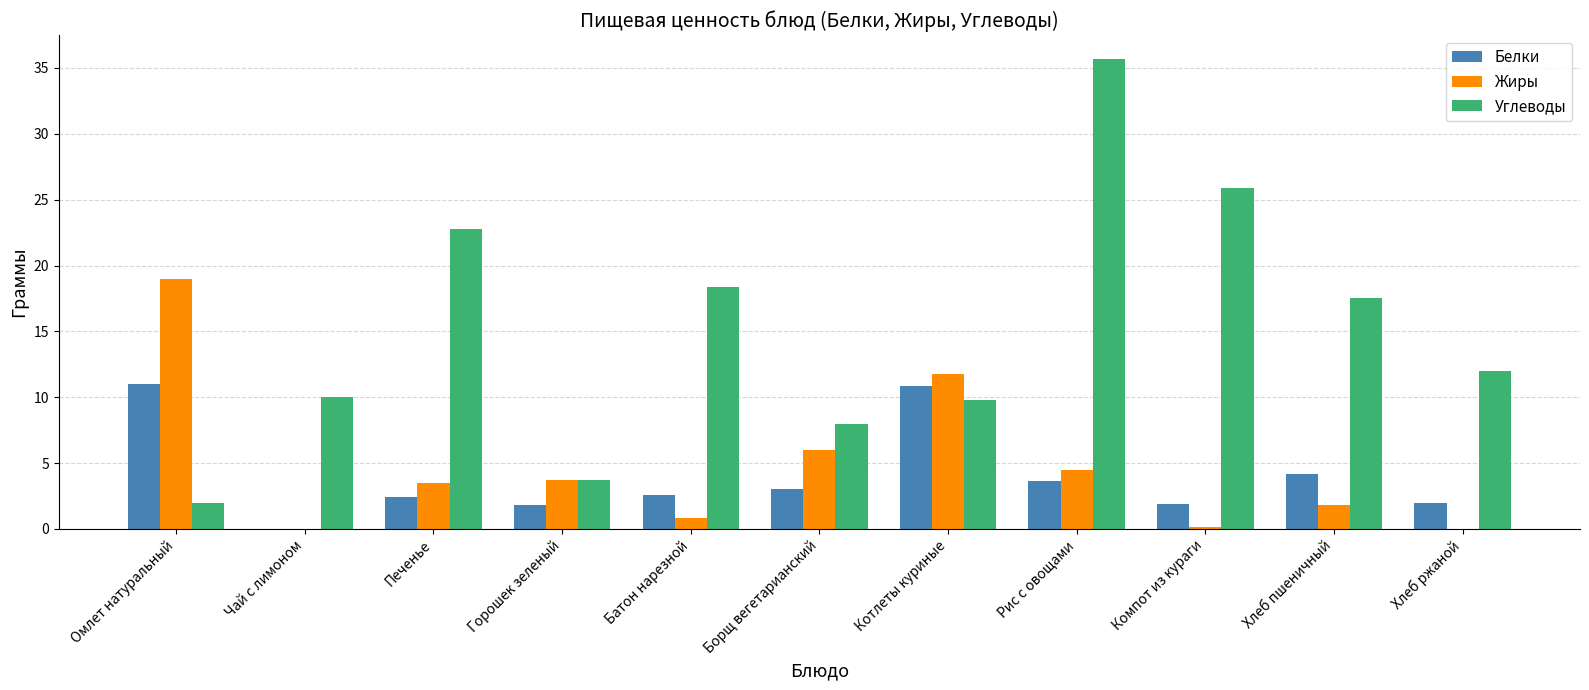

What is the total value across all series at Омлет натуральный?

32.0